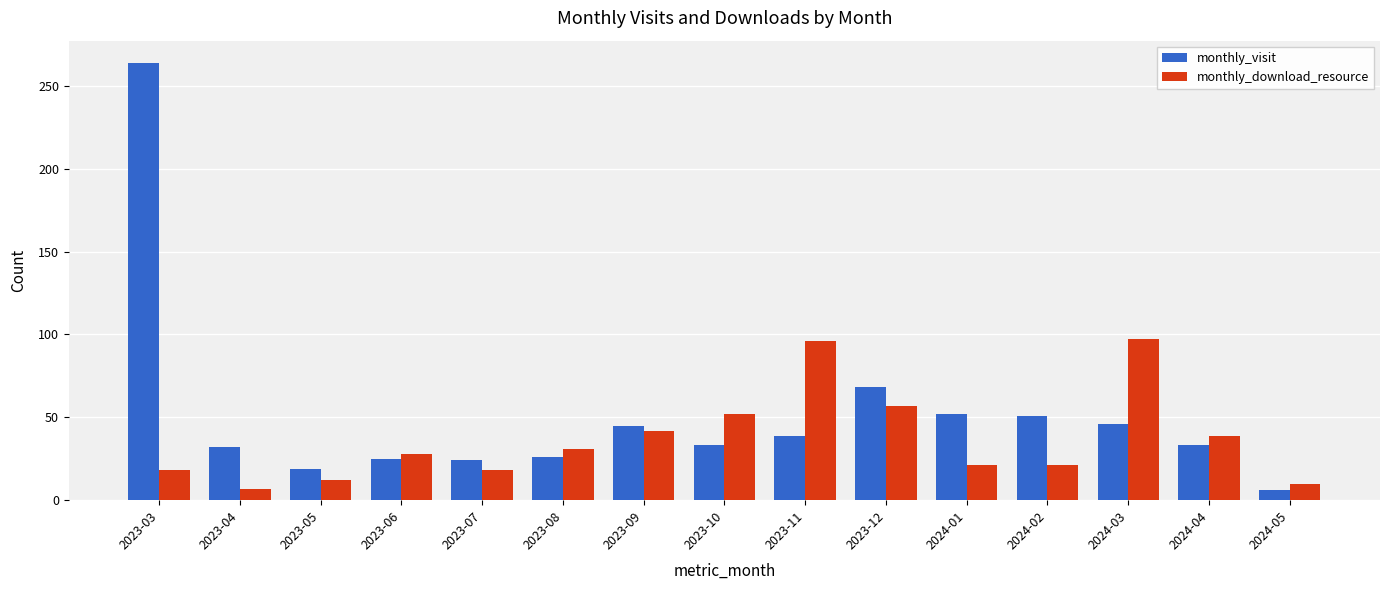

What is the average value of the monthly_visit series?

51